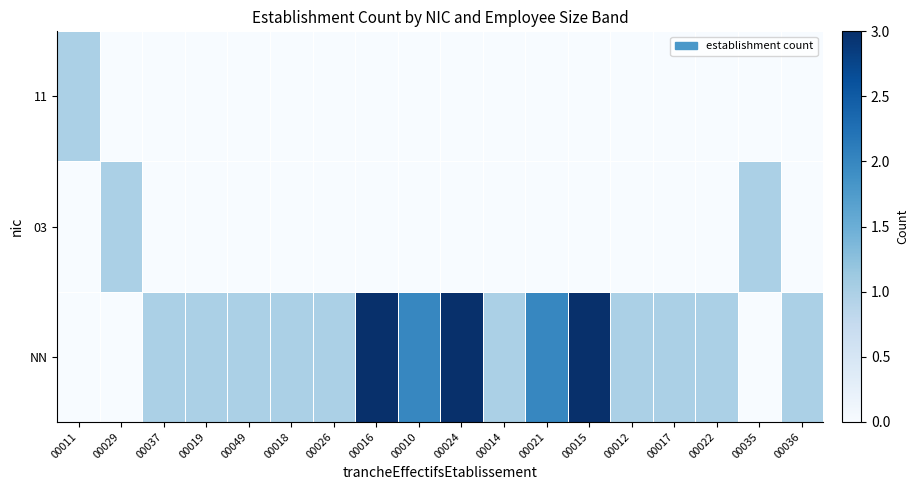

Reading right to left, what are all the values shown in this chart?

NN: 00036=1	00035=0	00022=1	00017=1	00012=1	00015=3	00021=2	00014=1	00024=3	00010=2	00016=3	00026=1	00018=1	00049=1	00019=1	00037=1	00029=0	00011=0
03: 00036=0	00035=1	00022=0	00017=0	00012=0	00015=0	00021=0	00014=0	00024=0	00010=0	00016=0	00026=0	00018=0	00049=0	00019=0	00037=0	00029=1	00011=0
11: 00036=0	00035=0	00022=0	00017=0	00012=0	00015=0	00021=0	00014=0	00024=0	00010=0	00016=0	00026=0	00018=0	00049=0	00019=0	00037=0	00029=0	00011=1